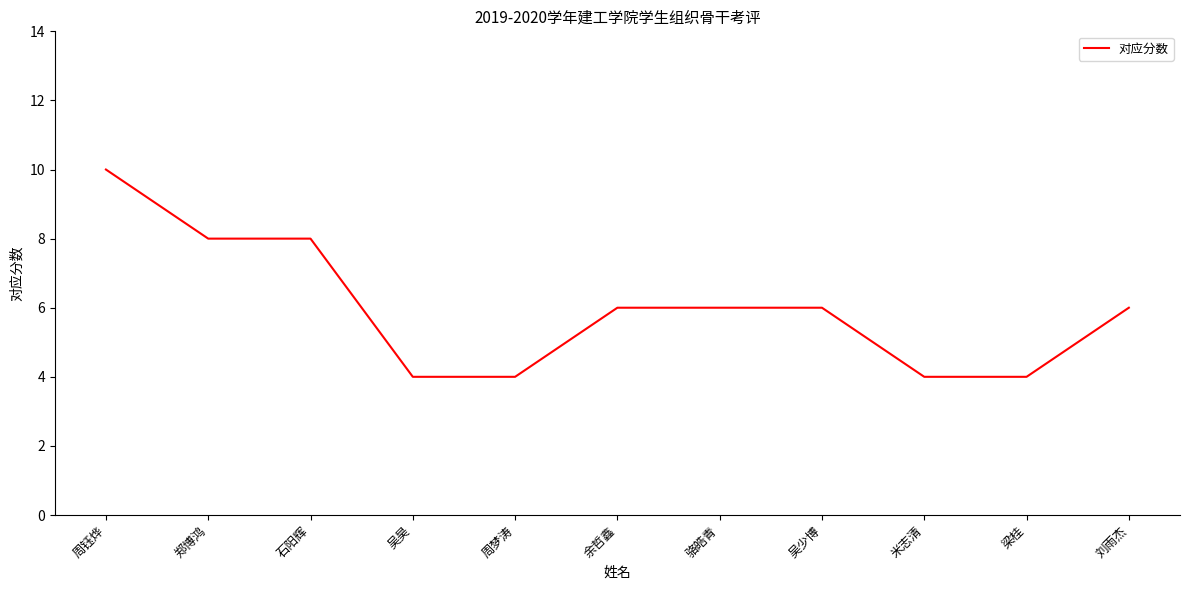

Reading left to right, what are all the values shown in this chart?

10	8	8	4	4	6	6	6	4	4	6